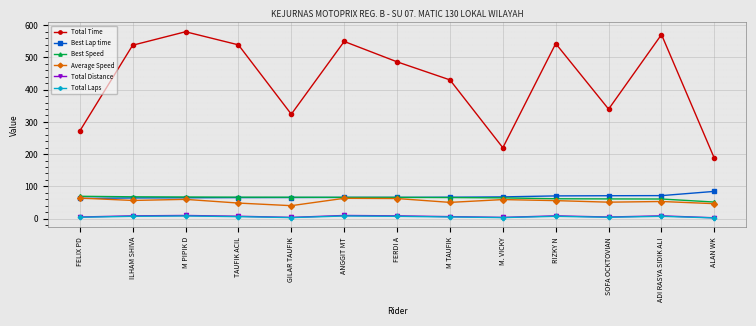

At how many categories does at least one series exceed 505?

6